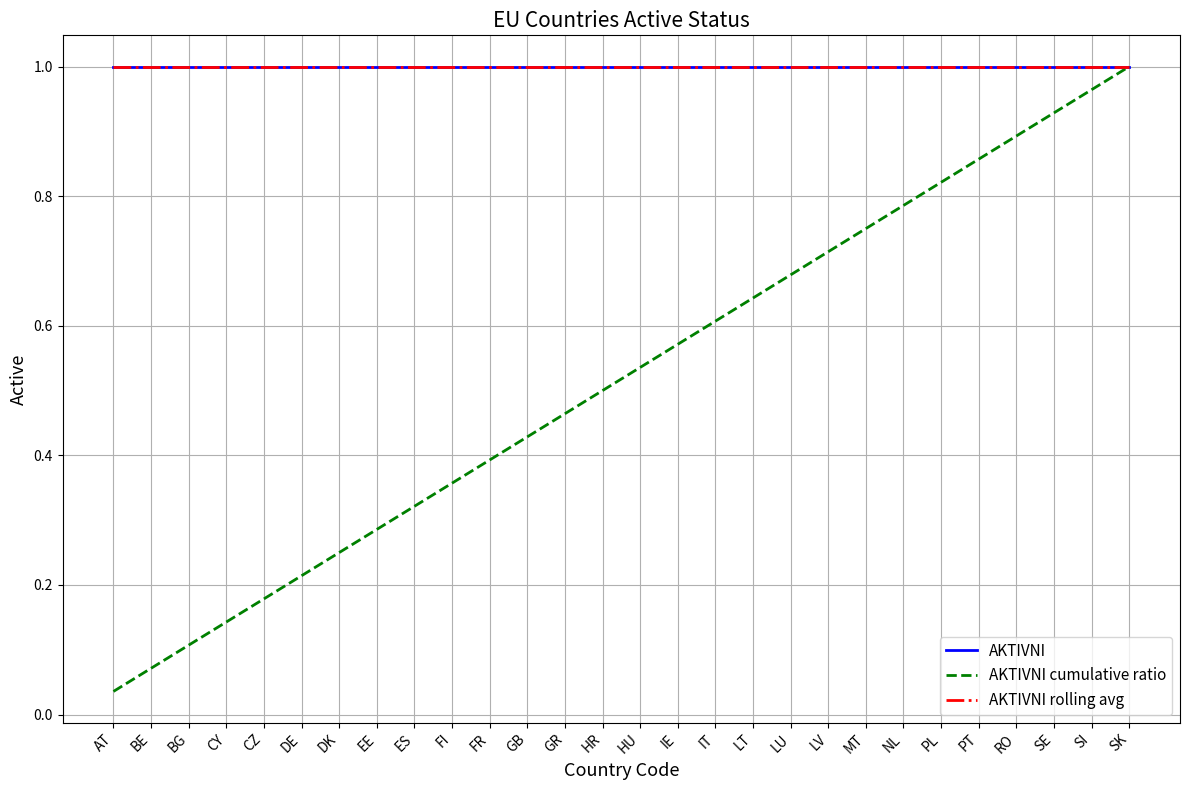

What position from the right is IT?

12